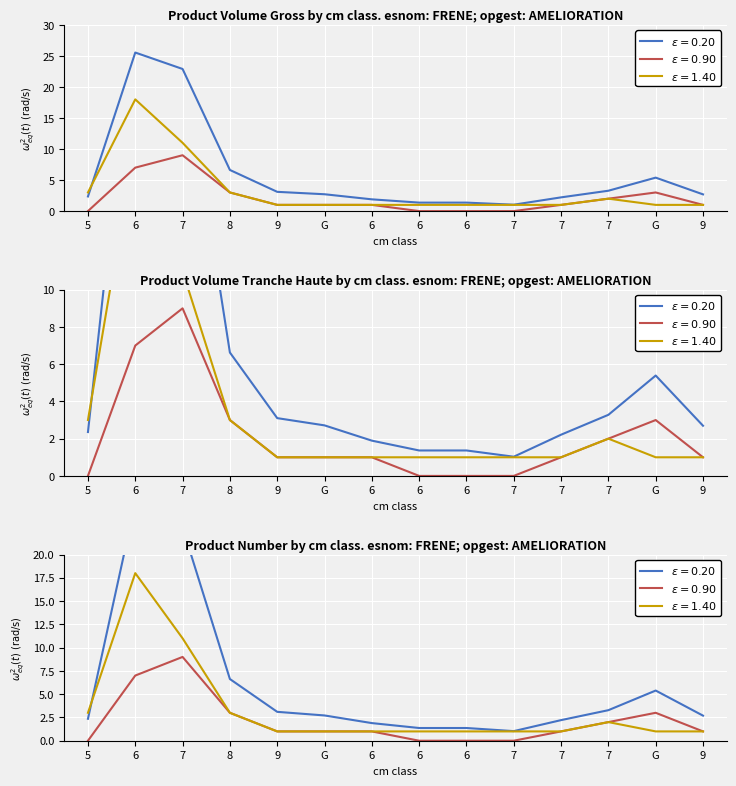

At how many categories does at least one series exceed 21?

2